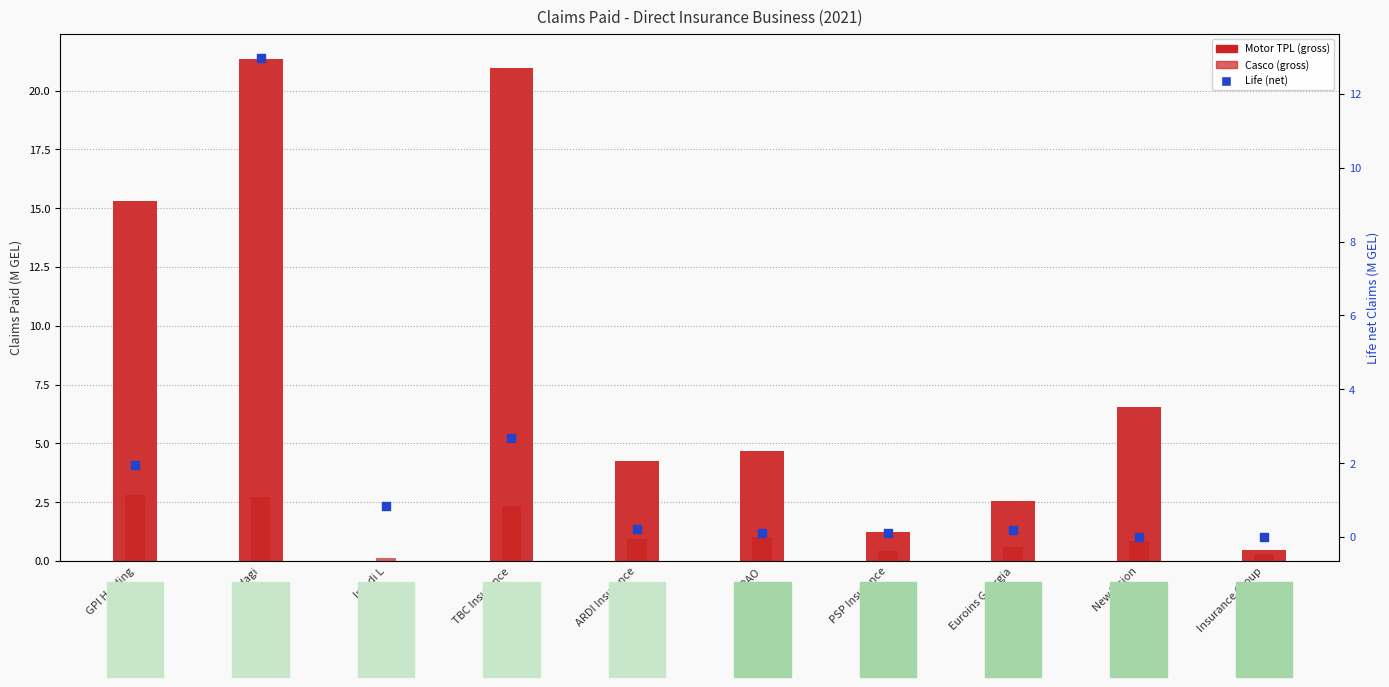

Which series reaches the minimum Y coordinate?

Motor TPL (gross)